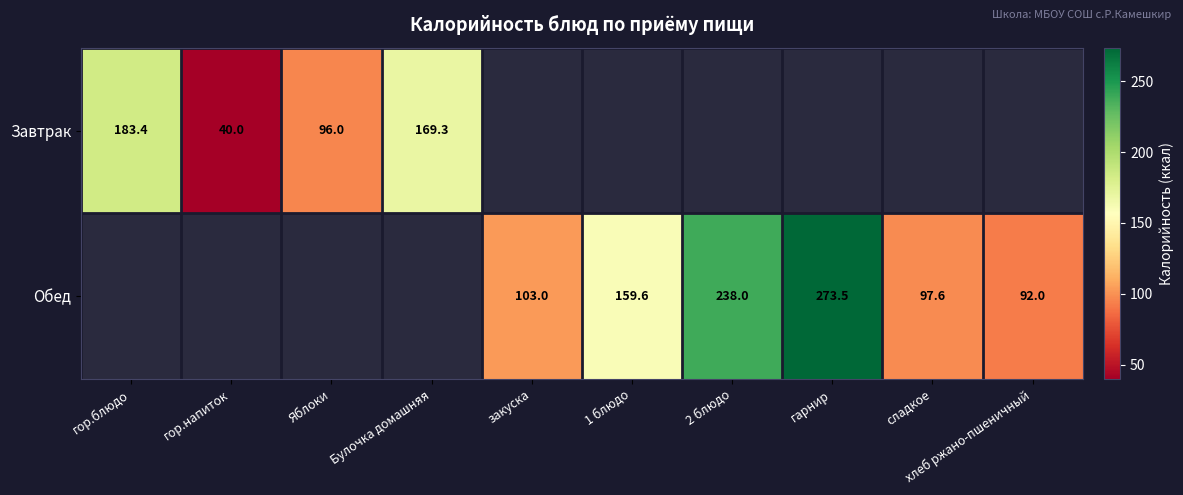

Is the value of Обед at 2 блюдо greater than the value of Завтрак at Яблоки?

Yes